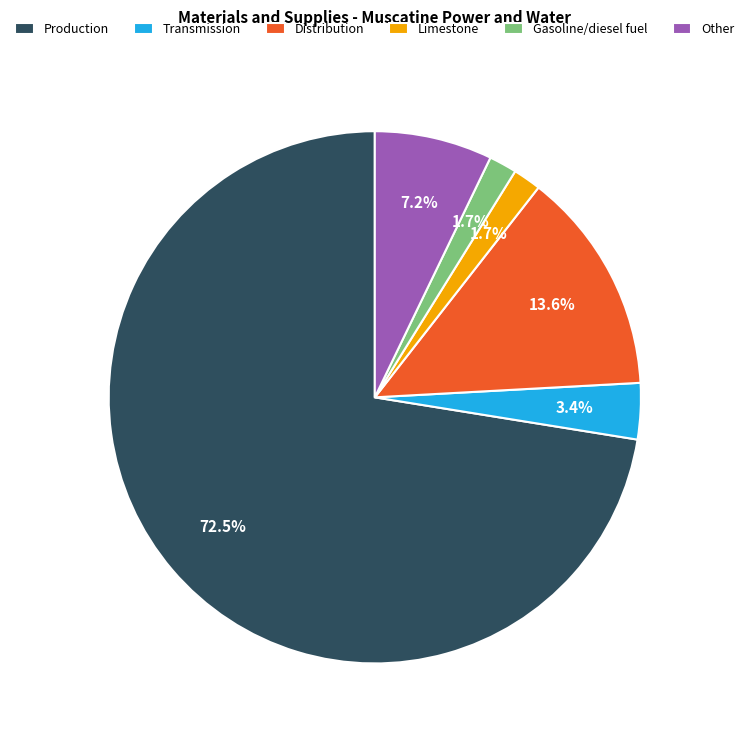

Combined, do Transmission and Production account for over 50%?

Yes